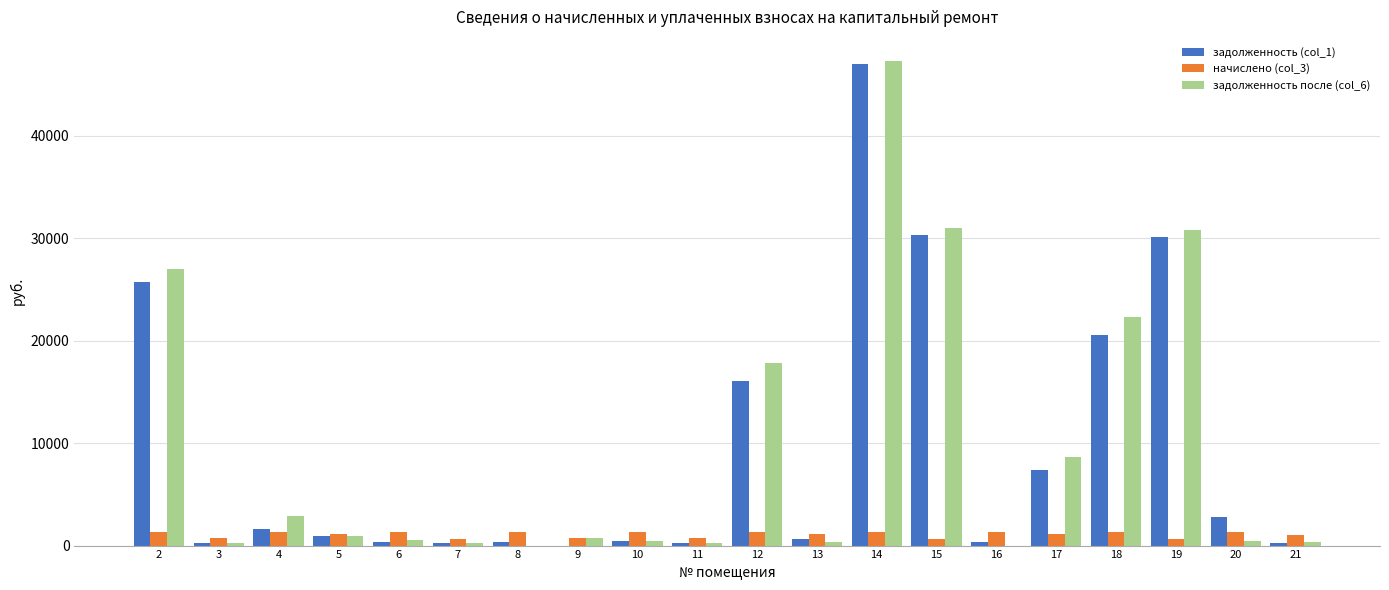

What is the greatest value displayed?

47277.8